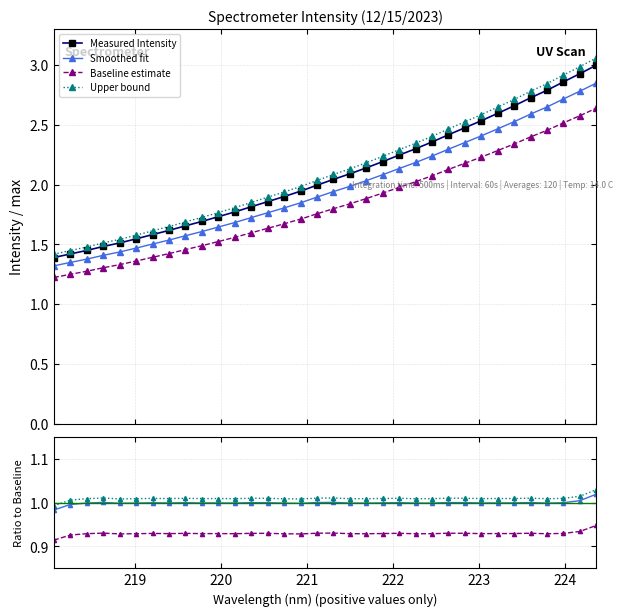

Is it true that the value at 218.2508 is 1.4?

True